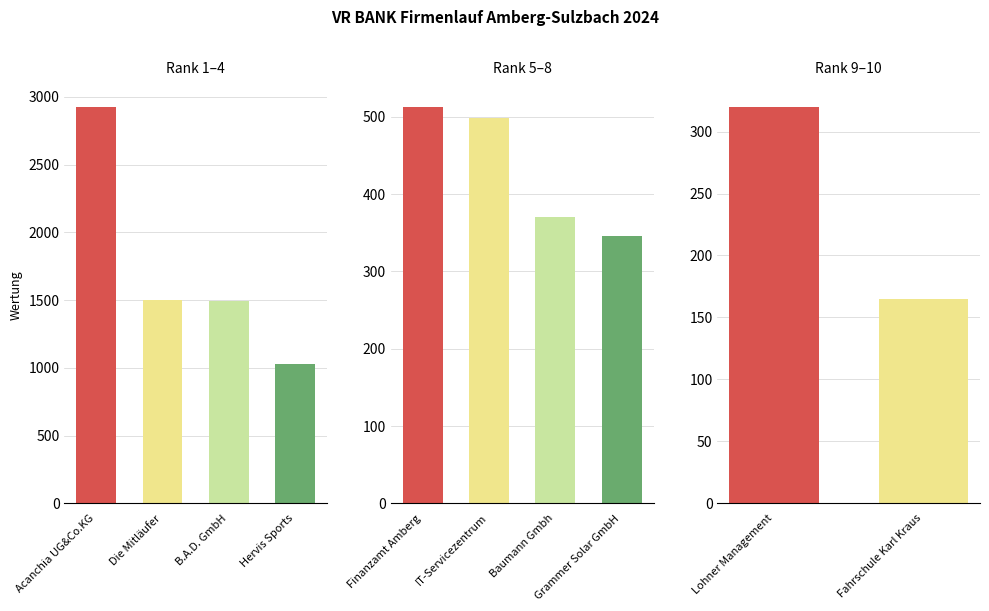

Reading left to right, what are all the values shown in this chart?

Acanchia UG&Co.KG=2927	Die Mitläufer=1499	B.A.D. GmbH=1492	Hervis Sports=1030	Finanzamt Amberg=513	IT-Servicezentrum=498	Baumann Gmbh=370	Grammer Solar GmbH=346	Lohner Management=320	Fahrschule Karl Kraus=165